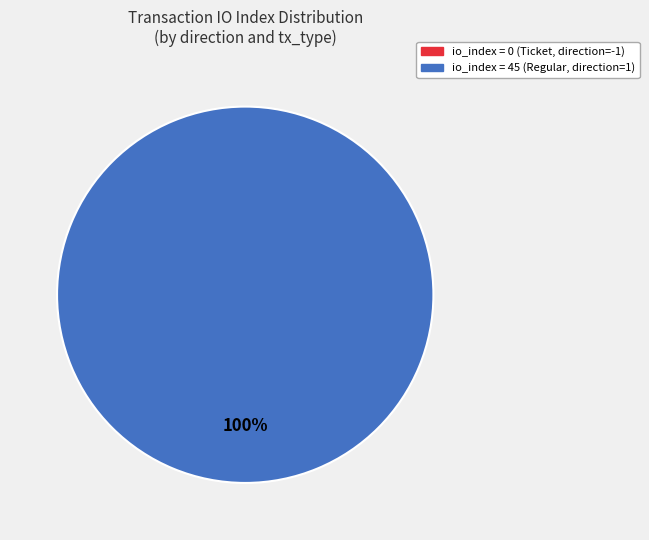

Is it true that direction=1 (Regular) is 100% of the pie?

True